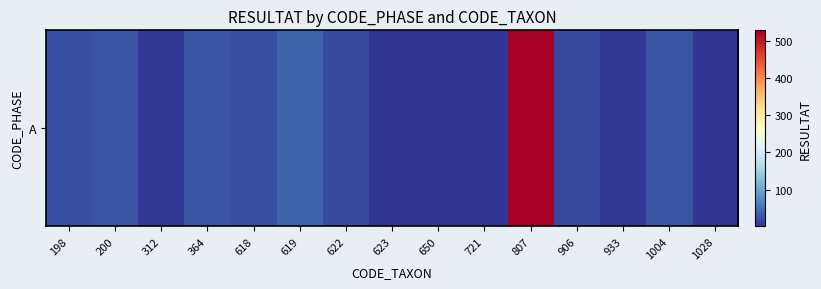

Count the number of values greater than 19.

7